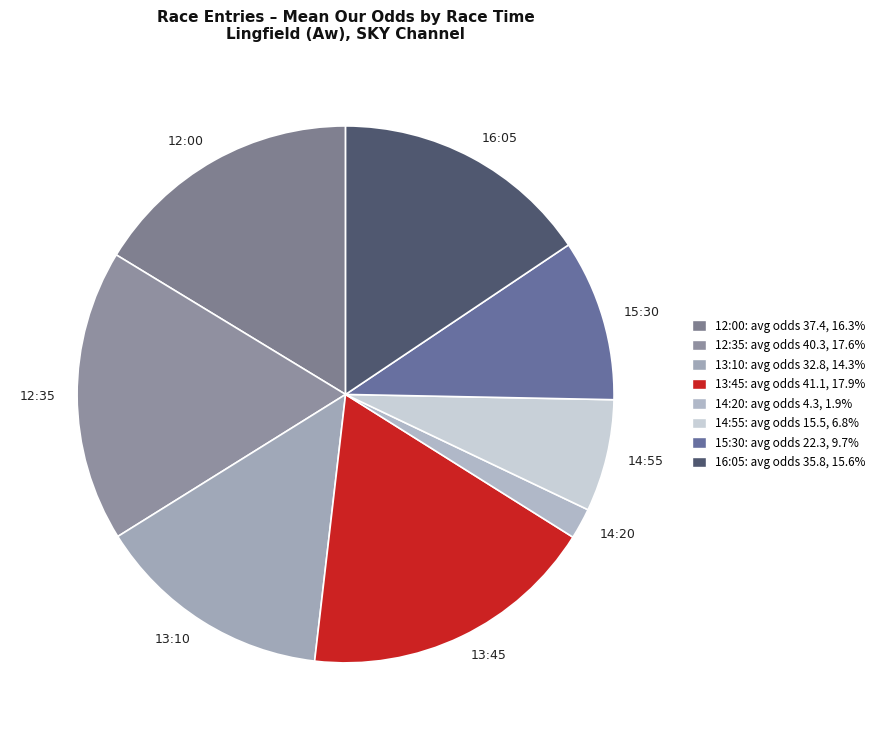

Is there a majority slice in this chart?

No